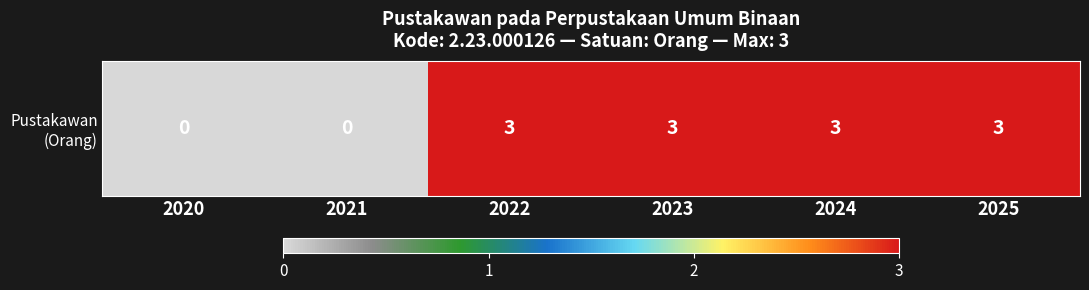

The value at 2021 is 0. True or false?

True